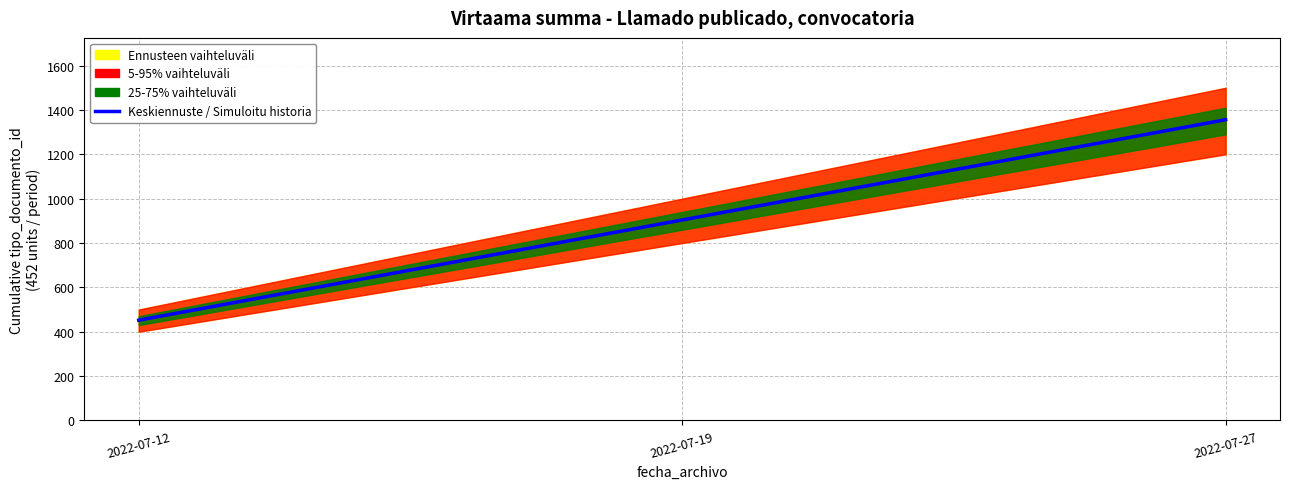

The value at 2022-07-12 is 452. True or false?

True